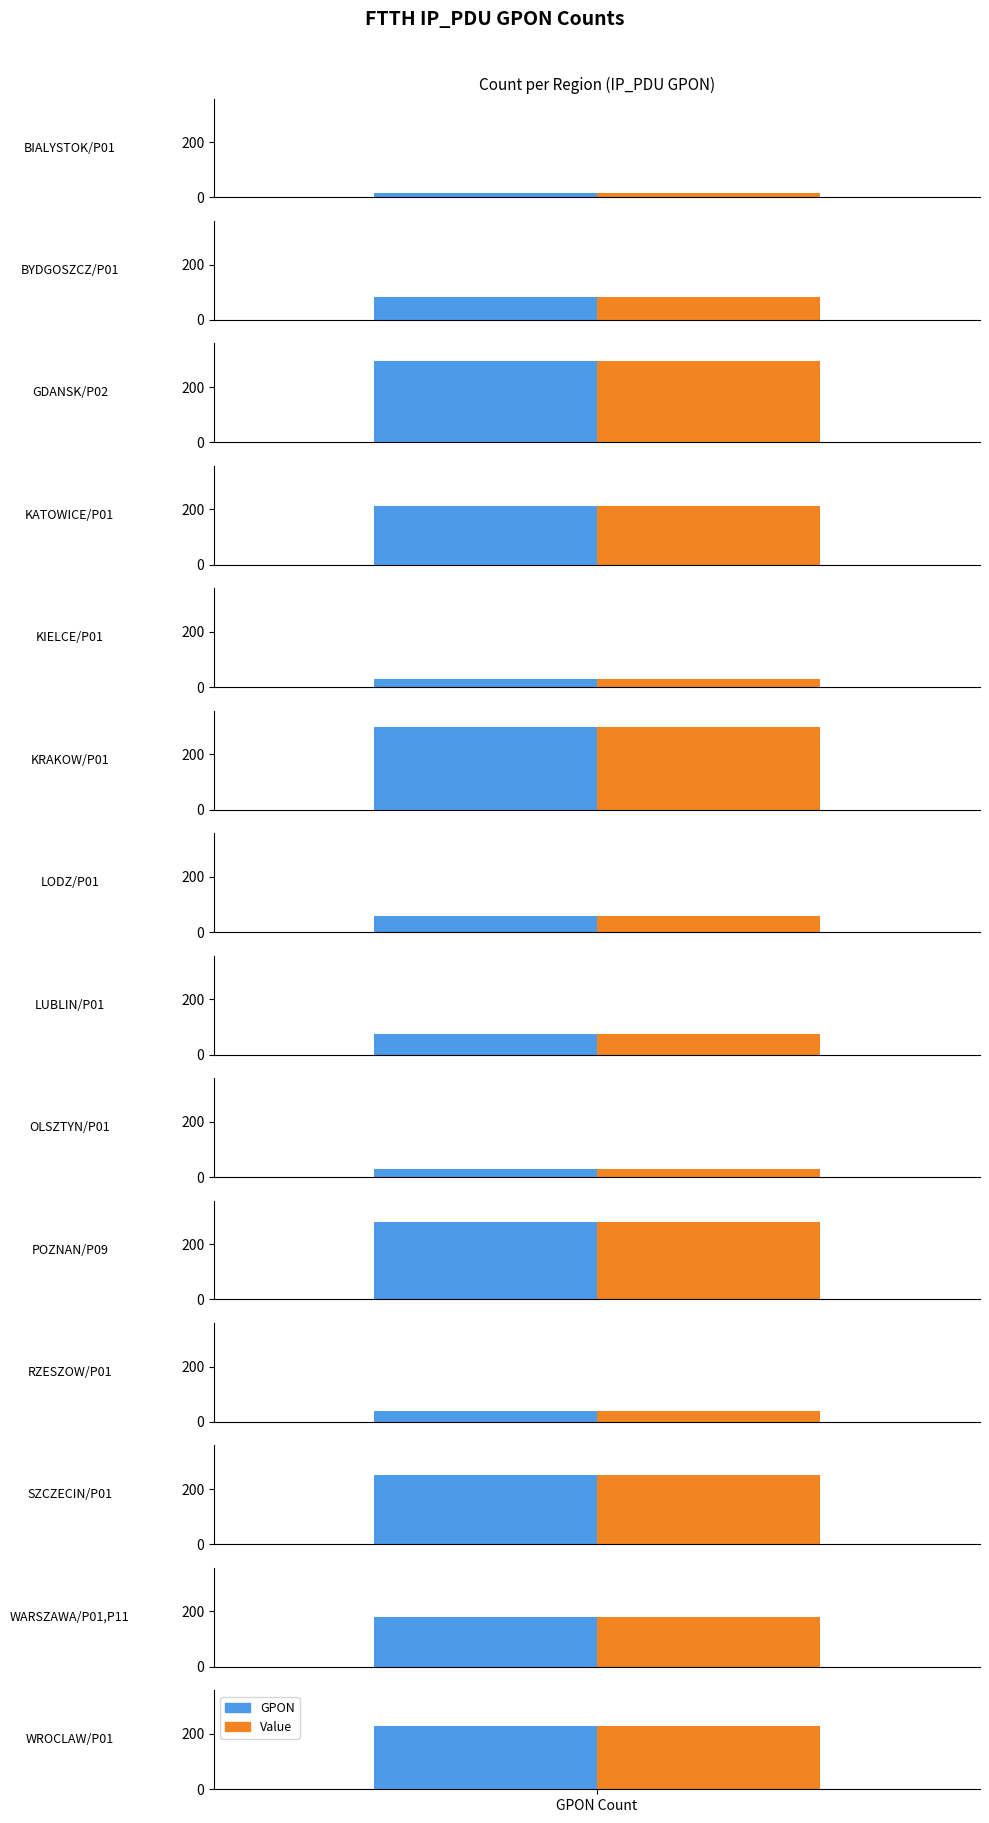

Reading left to right, transcribe all the data shown in this chart.

BIALYSTOK/P01=18	BYDGOSZCZ/P01=84	GDANSK/P02=293	KATOWICE/P01=213	KIELCE/P01=30	KRAKOW/P01=298	LODZ/P01=60	LUBLIN/P01=74	OLSZTYN/P01=30	POZNAN/P09=281	RZESZOW/P01=38	SZCZECIN/P01=249	WARSZAWA/P01,P11=181	WROCLAW/P01=228